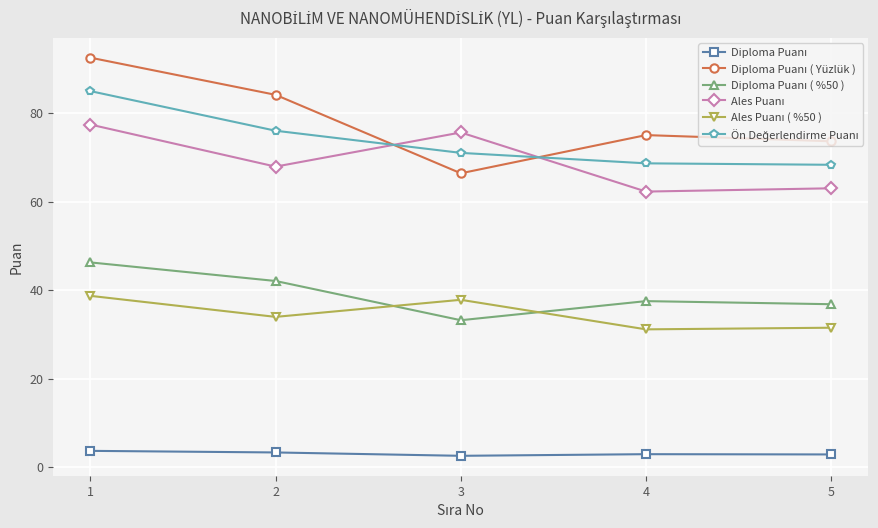

How many lines are shown in the chart?

6